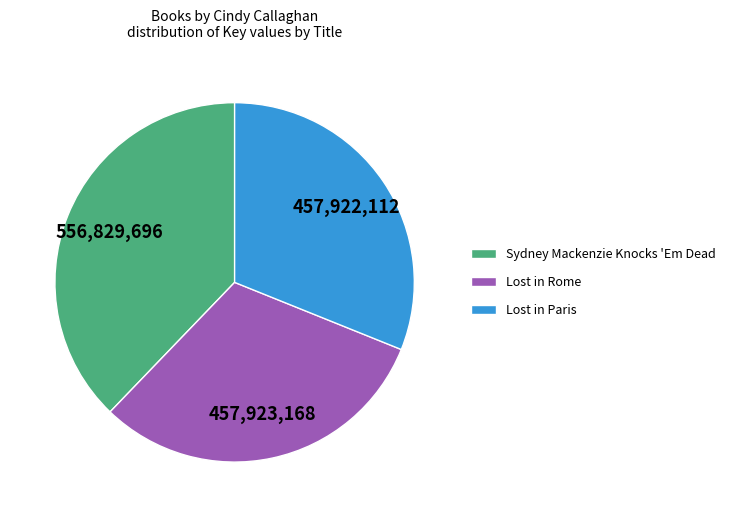

Count the number of slices in the pie.

3